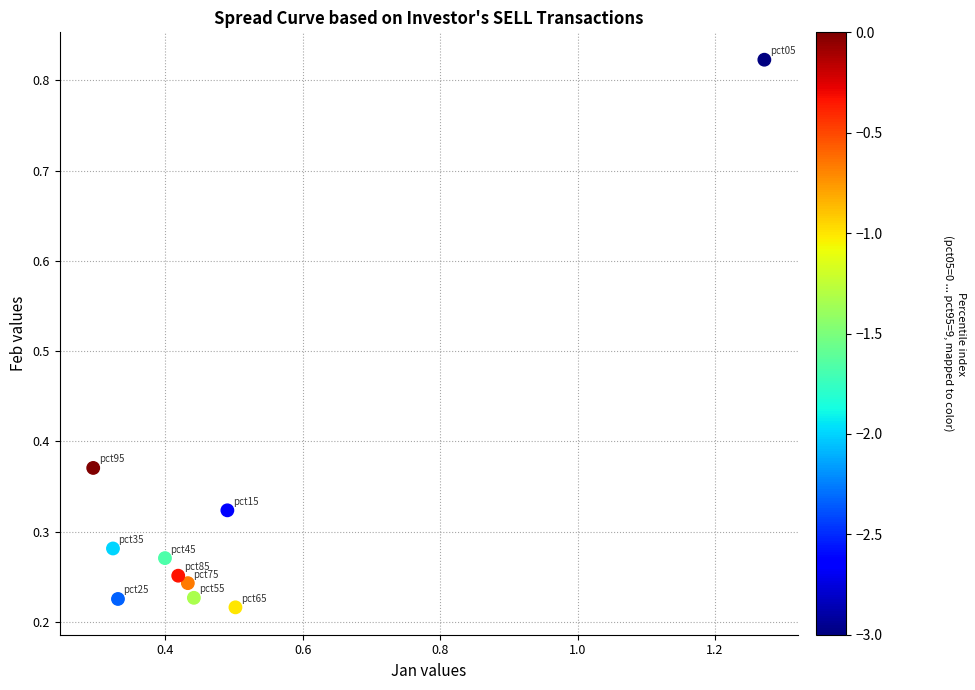

What is the range of X values (max minus min)?

1.0